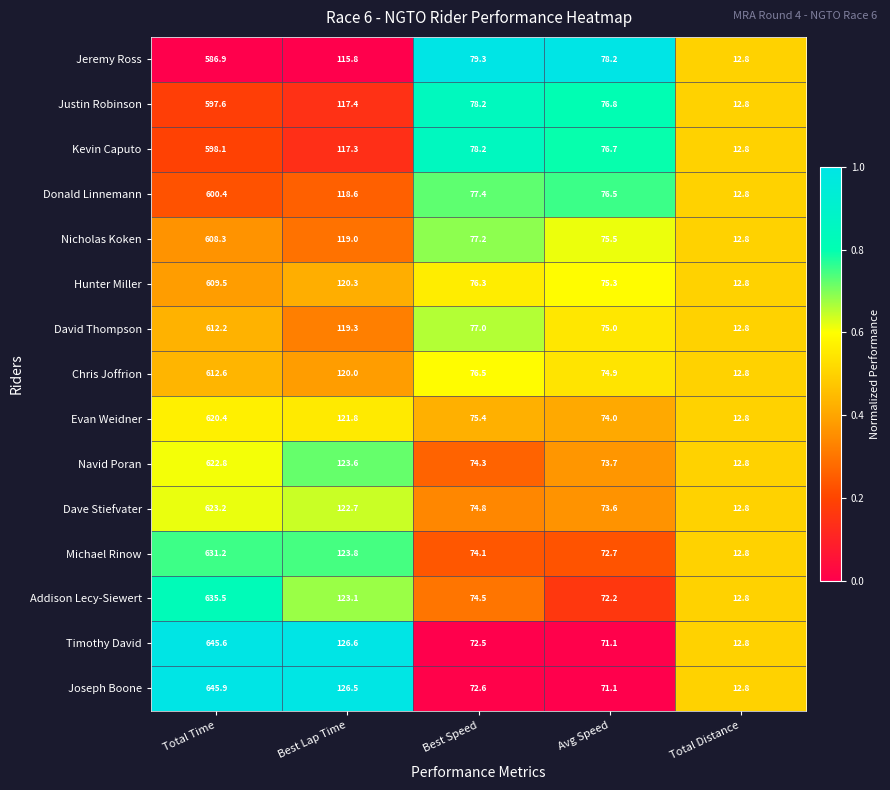

True or false: Jeremy Ross has a value of 7.8 at Total Distance.

False